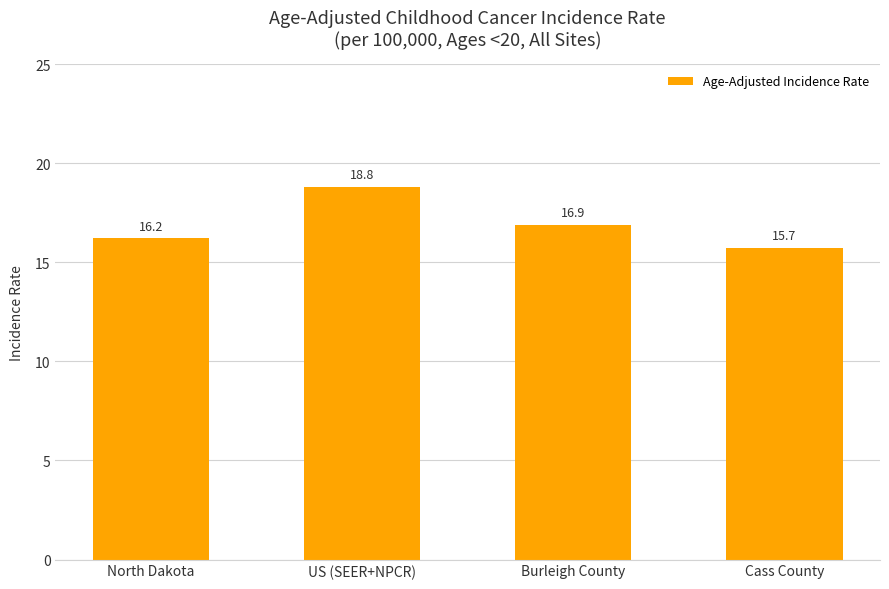

Does the chart contain any negative values?

No